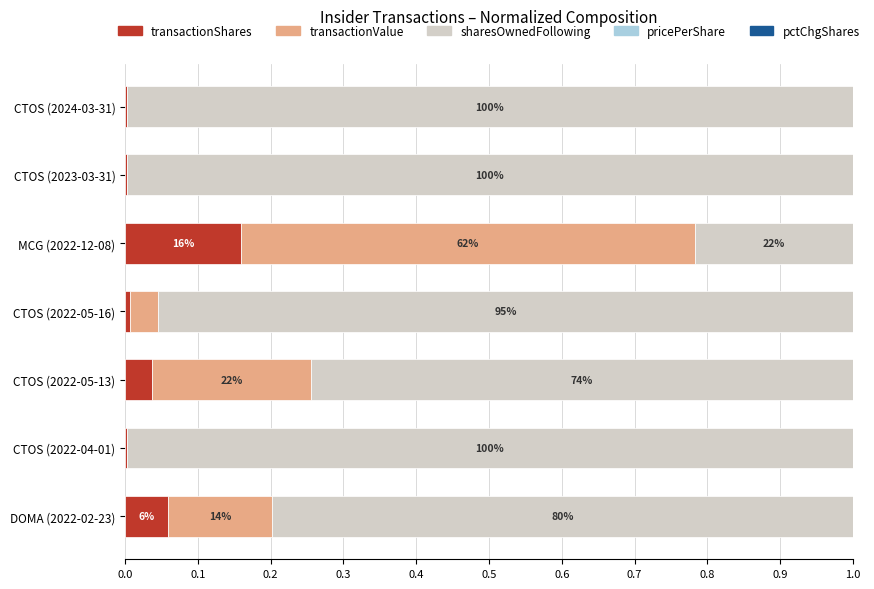

At which label does transactionShares reach its peak?

MCG (2022-12-08)